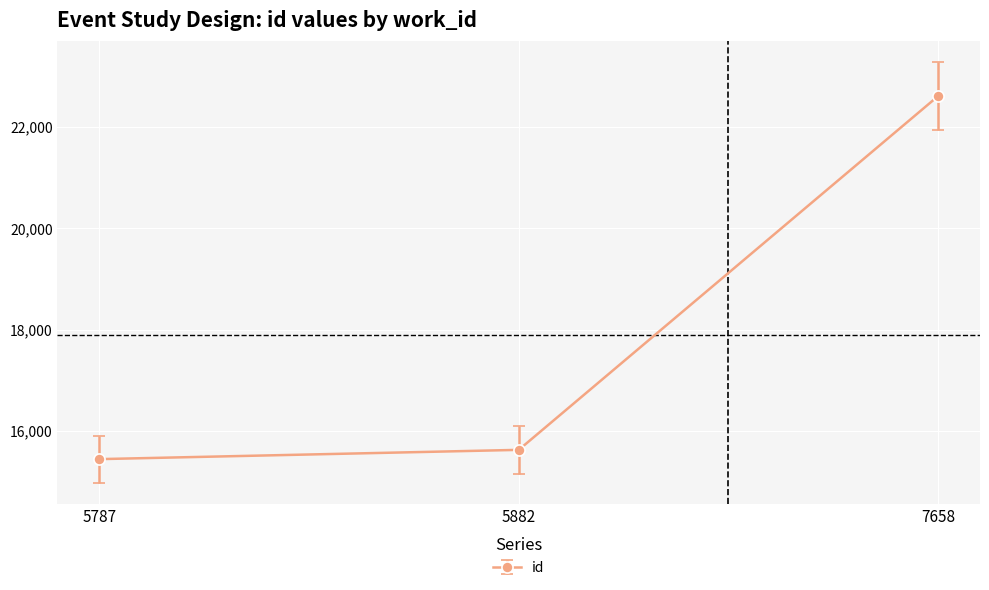

Which label corresponds to the smallest value in the chart?

5787